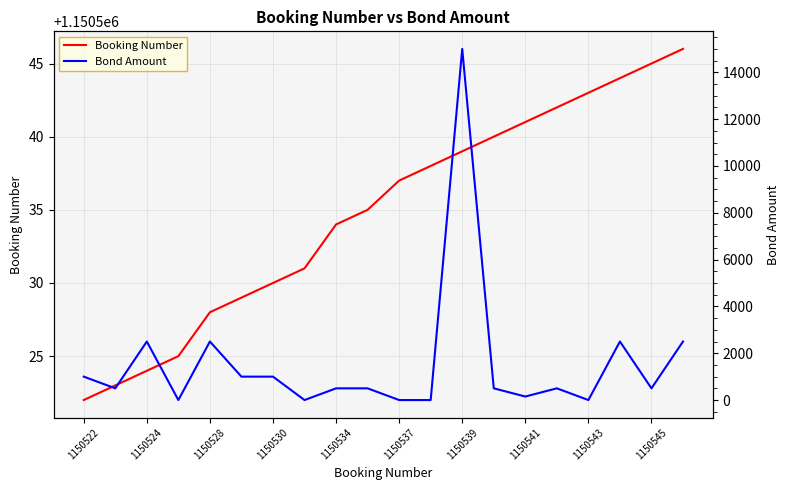

The Booking Number series shows 1150543 at 1150543. True or false?

True